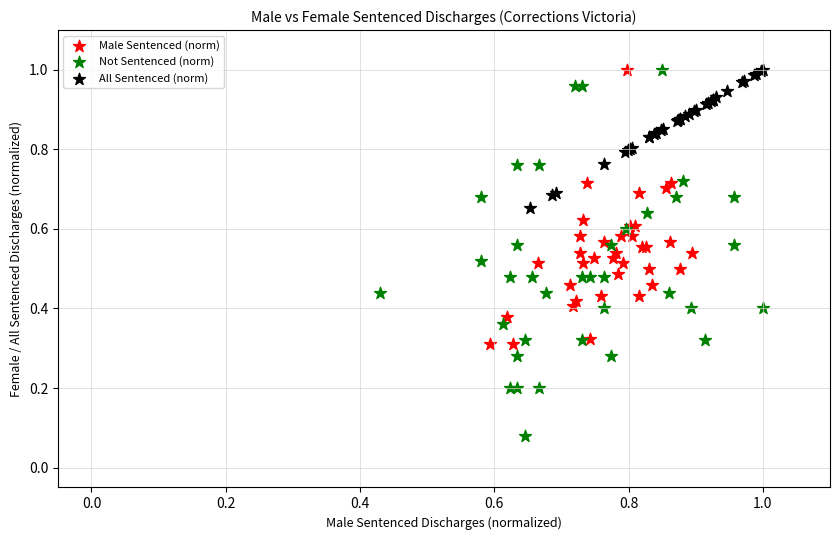

Which series has the largest Y range (max minus min)?

Not Sentenced (norm)